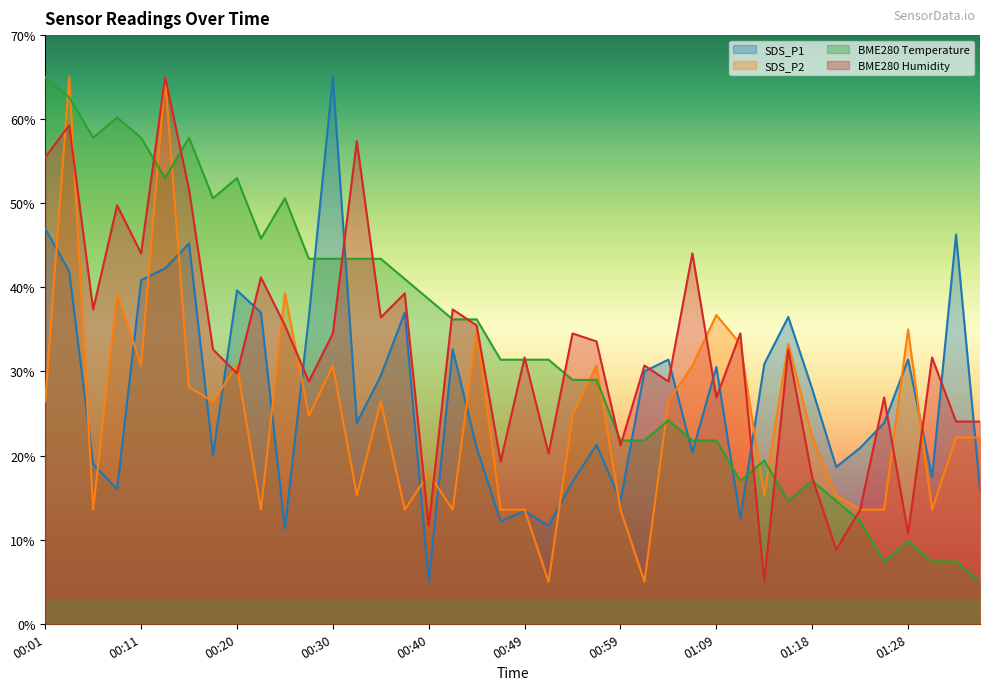

At which category does the chart reach its minimum across all series?

00:40